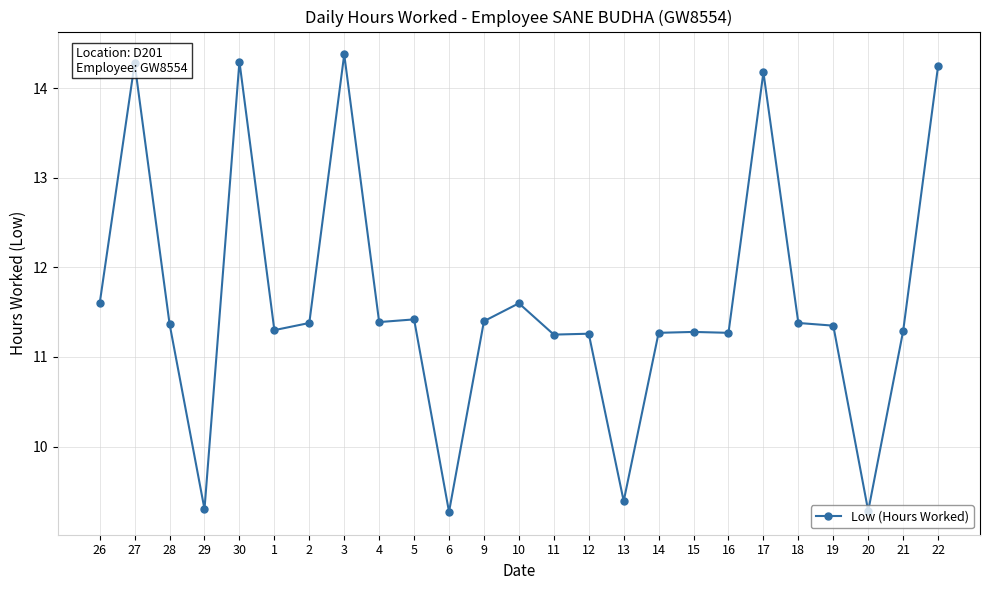

What is the label of the 16th point from the left?

13